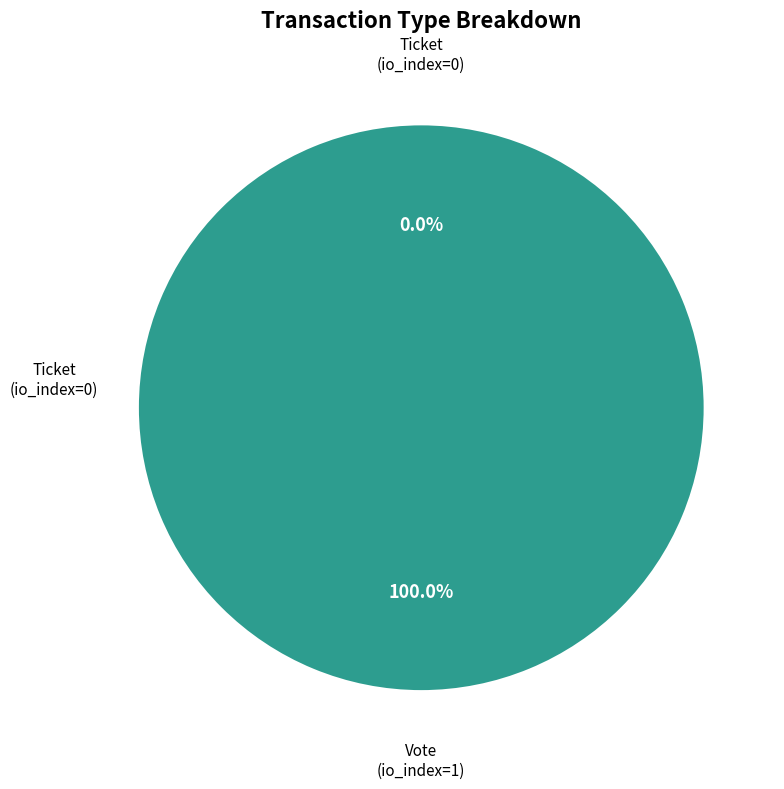

How many slices are in this pie chart?

2